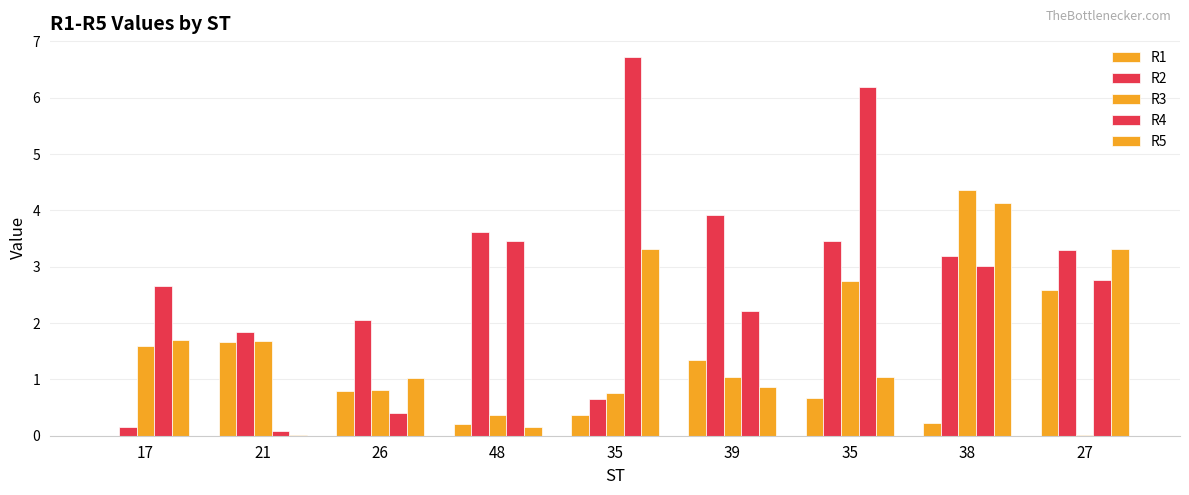

Which series has the largest total across all categories?

R4